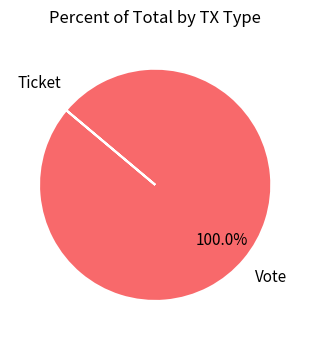

Does any single category account for the majority?

Yes